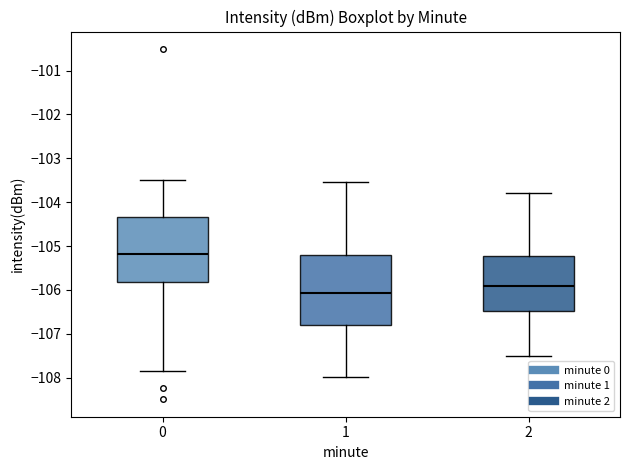

Reading left to right, read every box against the y-axis: the position of its median line, the range the box covers, and the ends of its whiskers. The values are not printed on the chart, so give them approximately, as read against the axis.

0: median -105.2, box -105.8 to -104.3, whiskers -107.9 to -103.5
1: median -106.1, box -106.8 to -105.2, whiskers -108.0 to -103.5
2: median -105.9, box -106.5 to -105.2, whiskers -107.5 to -103.8